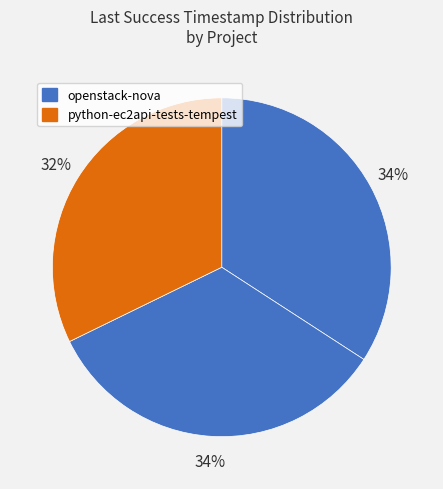

How many slices are in this pie chart?

3